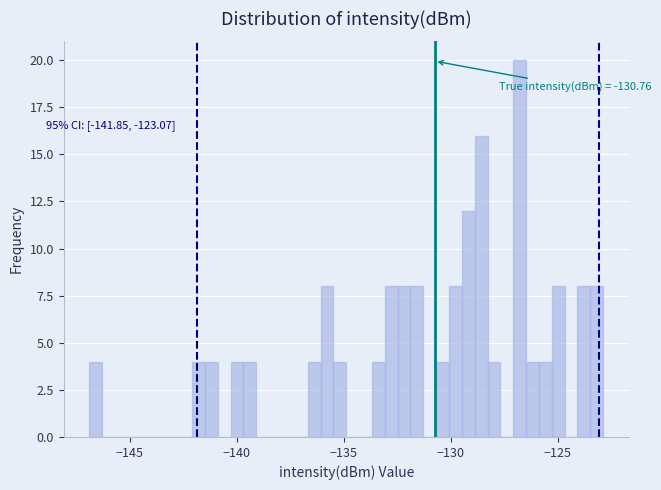

Read against the x-axis, roughly where is the centre of the tallest bar?

-127.0